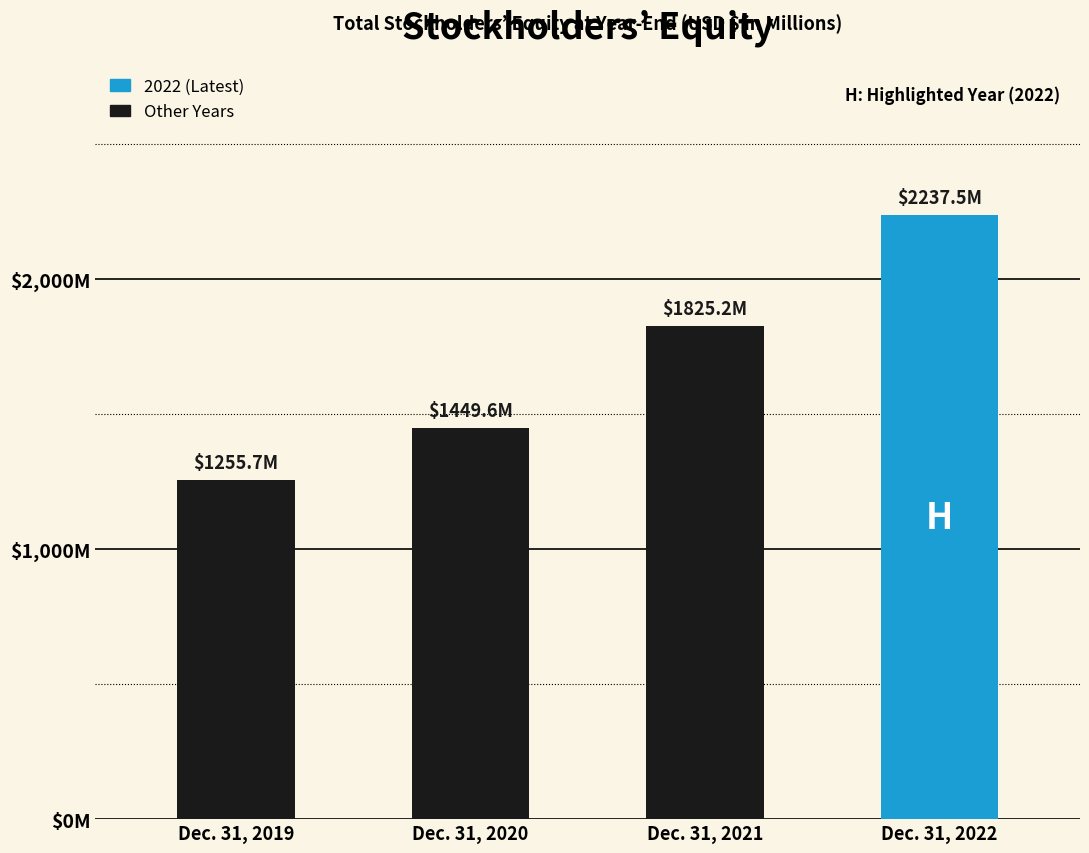

Is it true that the value at Dec. 31, 2020 is 1449.6?

True